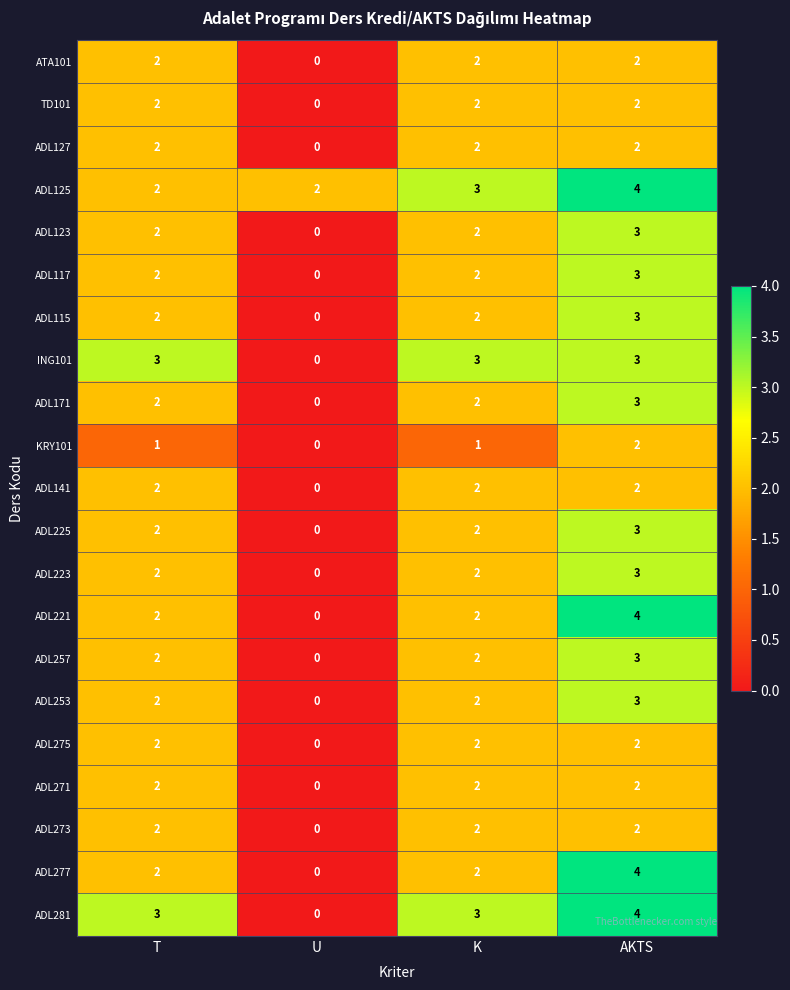

What is the sum of all ADL271 values?

6